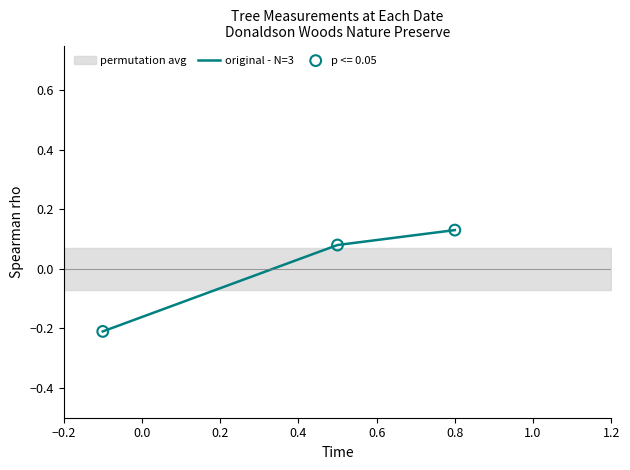

What is the change in value from 0.0 to 0.2?

+0.1